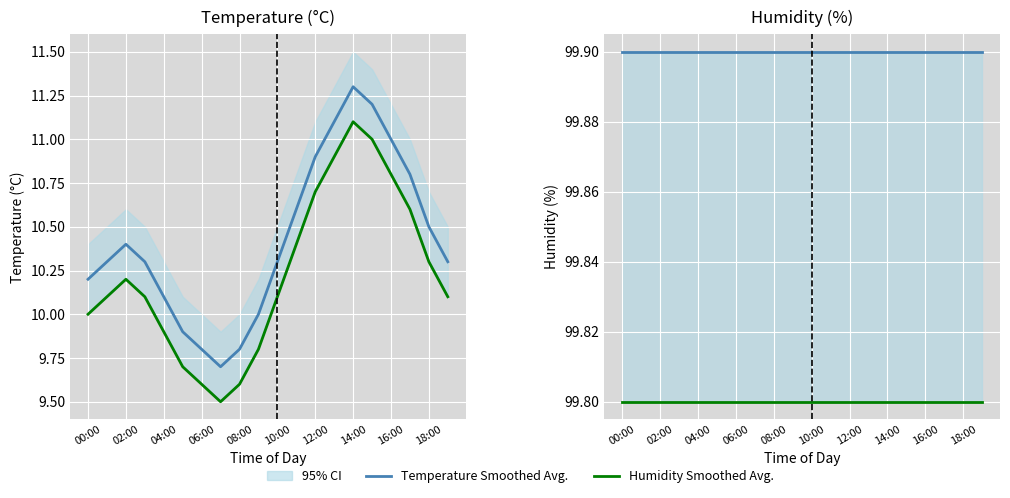

True or false: Temperature Smoothed Avg. and Lower Bound Smoothed Avg. intersect in this chart.

False